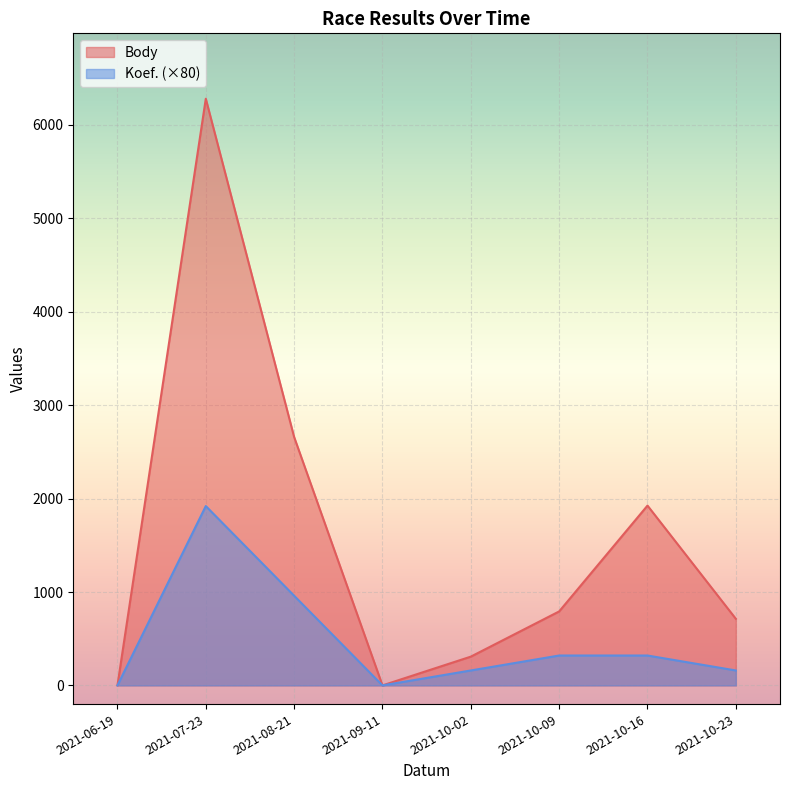

What is the maximum value for Body?

6281